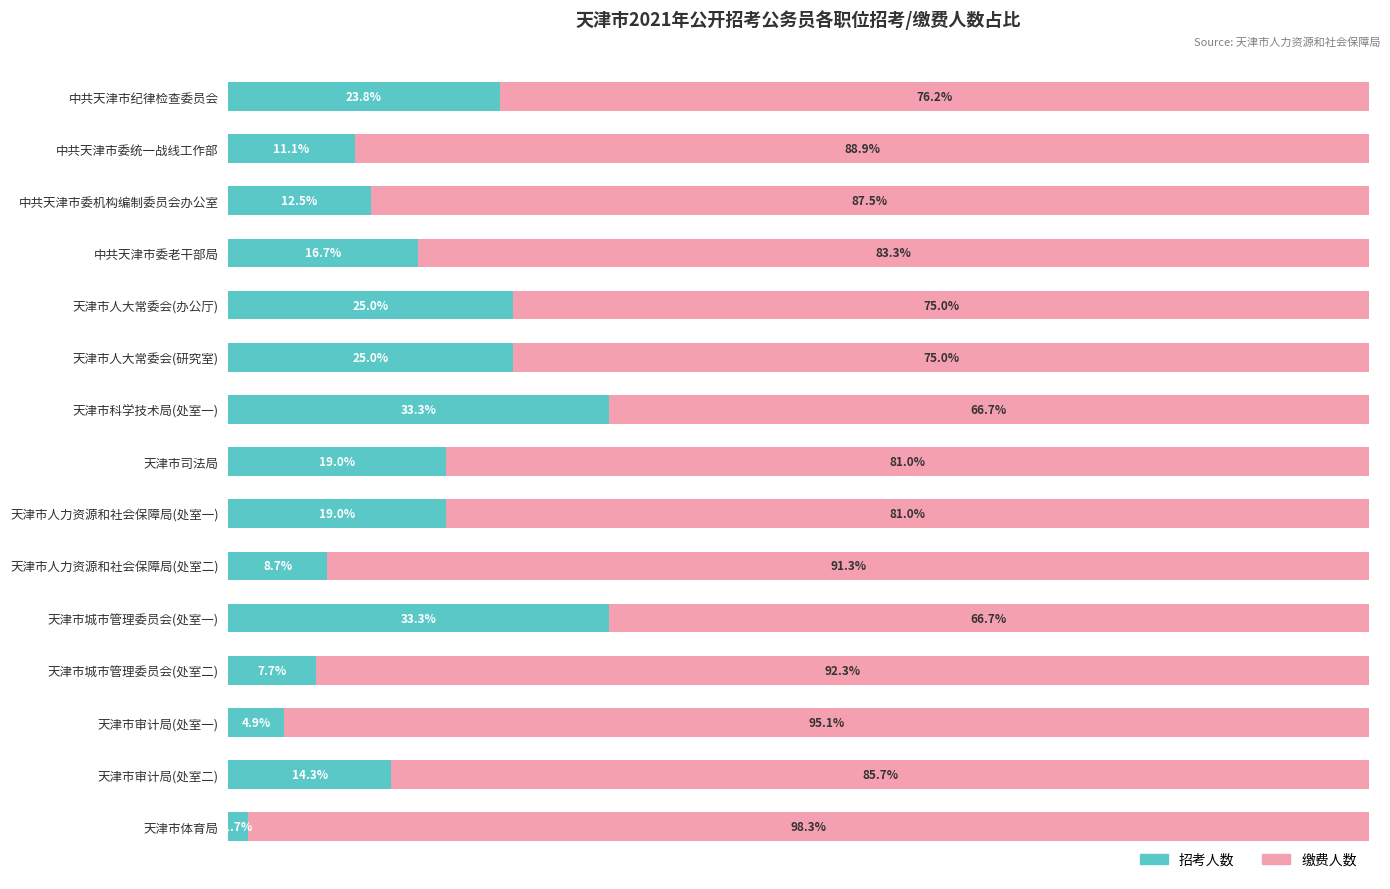

Which category has the lowest value in the 招考人数 series?

天津市体育局